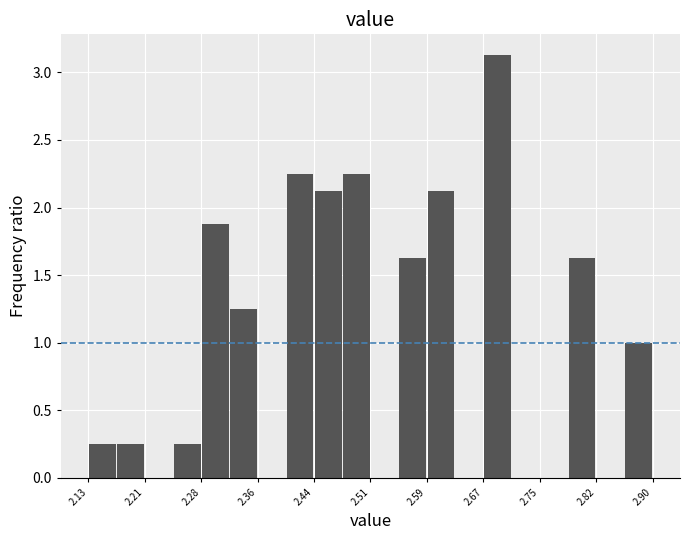

Read against the x-axis, roughly where is the centre of the tallest bar?

2.69